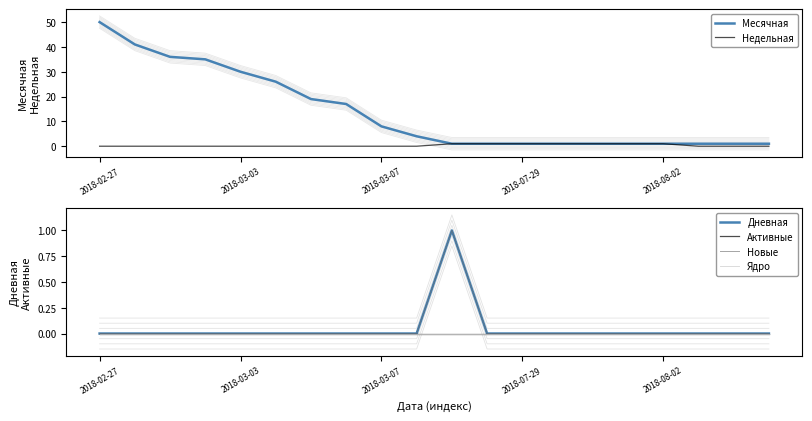

True or false: Активные and Дневная cross at least once.

False